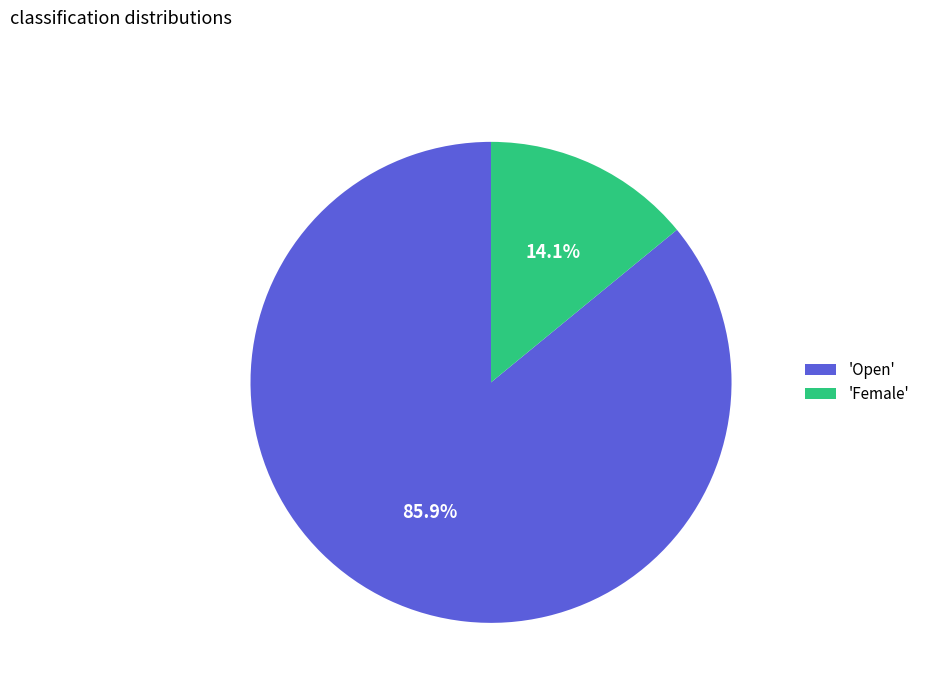

Is the sum of 'Female' and 'Open' greater than half?

Yes